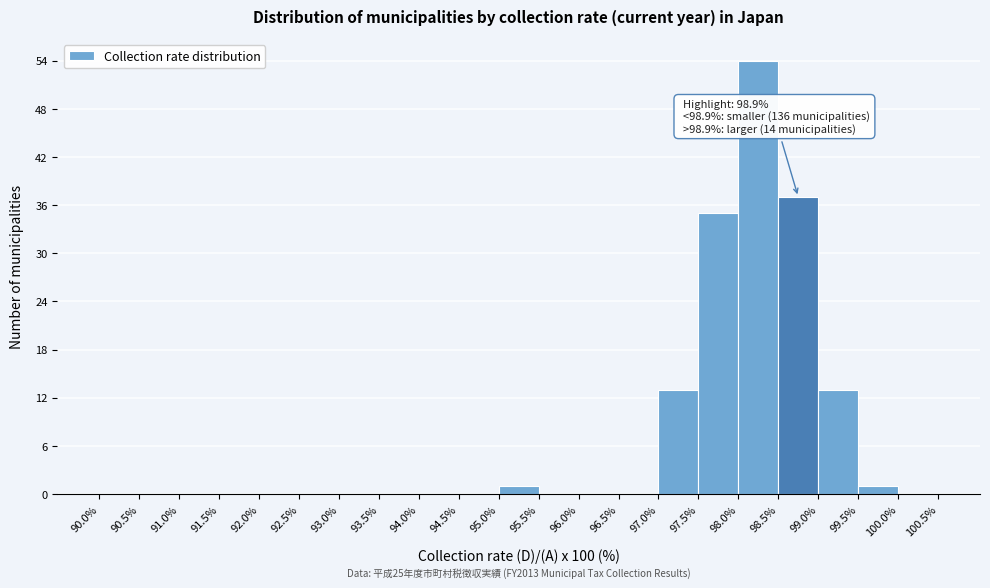

Which range on the x-axis has the tallest bar?

98.0% to 98.5%